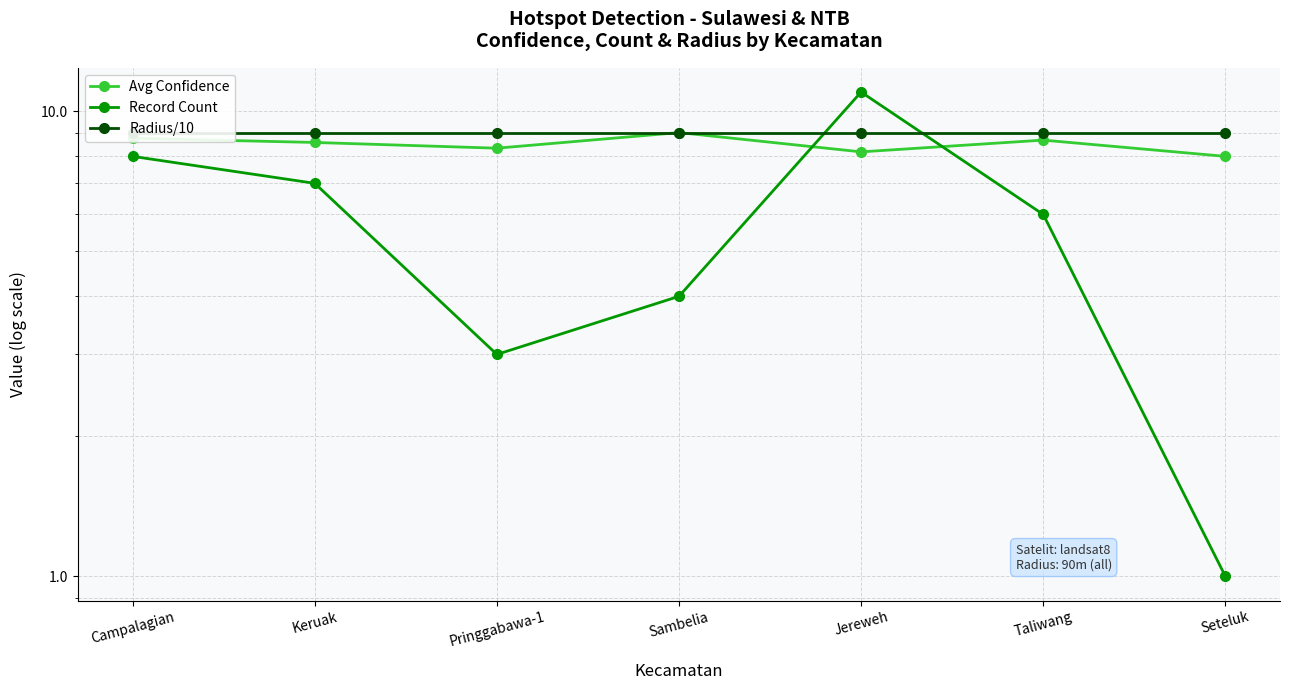

Reading left to right, extract all data points from this chart.

Avg Confidence: 8.8	8.6	8.3	9.0	8.2	8.7	8.0
Record Count: 8.0	7.0	3.0	4.0	11.0	6.0	1.0
Radius/10: 9.0	9.0	9.0	9.0	9.0	9.0	9.0